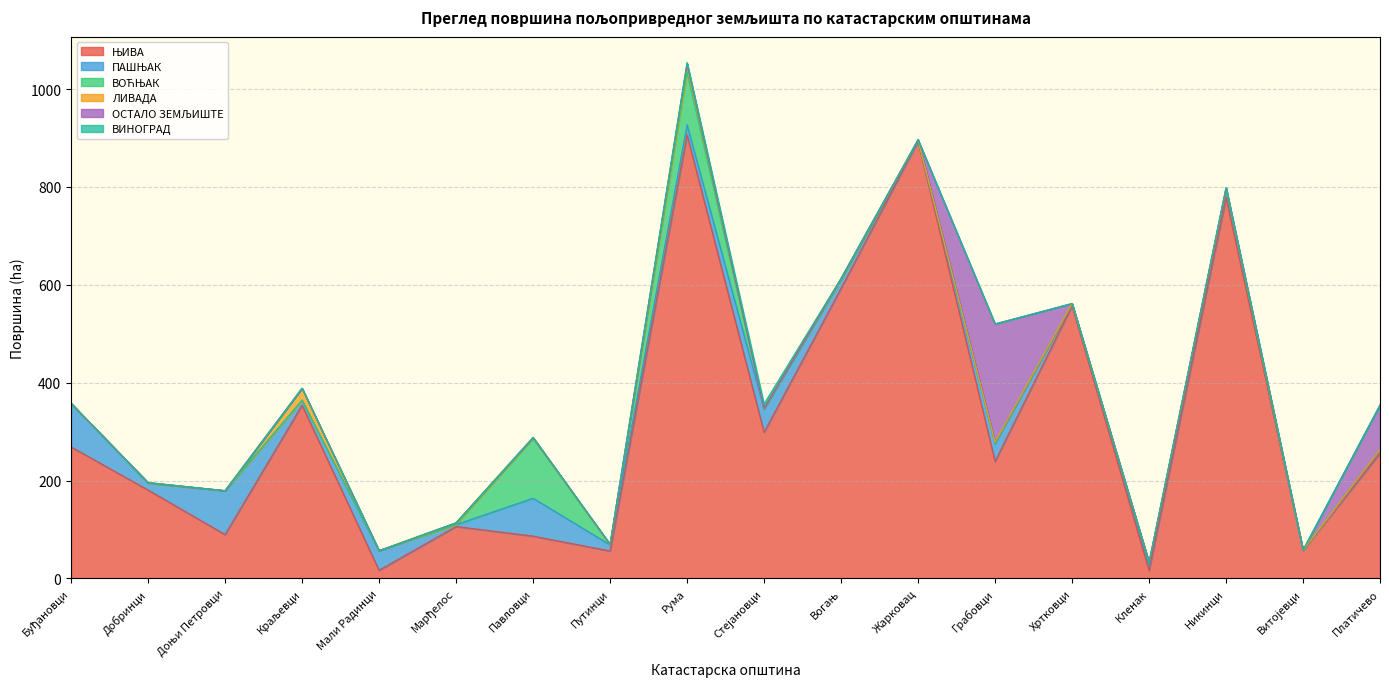

The value of ОСТАЛО ЗЕМЉИШТЕ at Стејановци is -105.5. True or false?

False